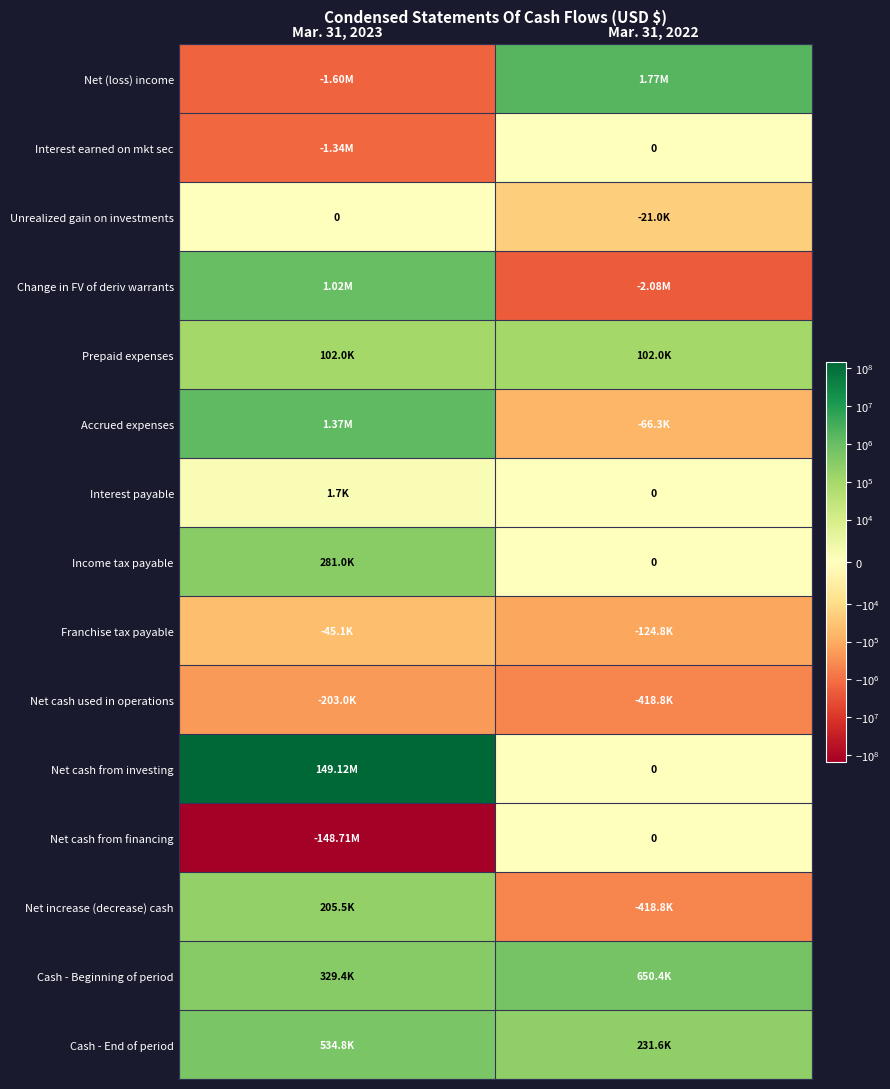

True or false: Cash - Beginning of period has a value of 172098 at Mar. 31, 2022.

False